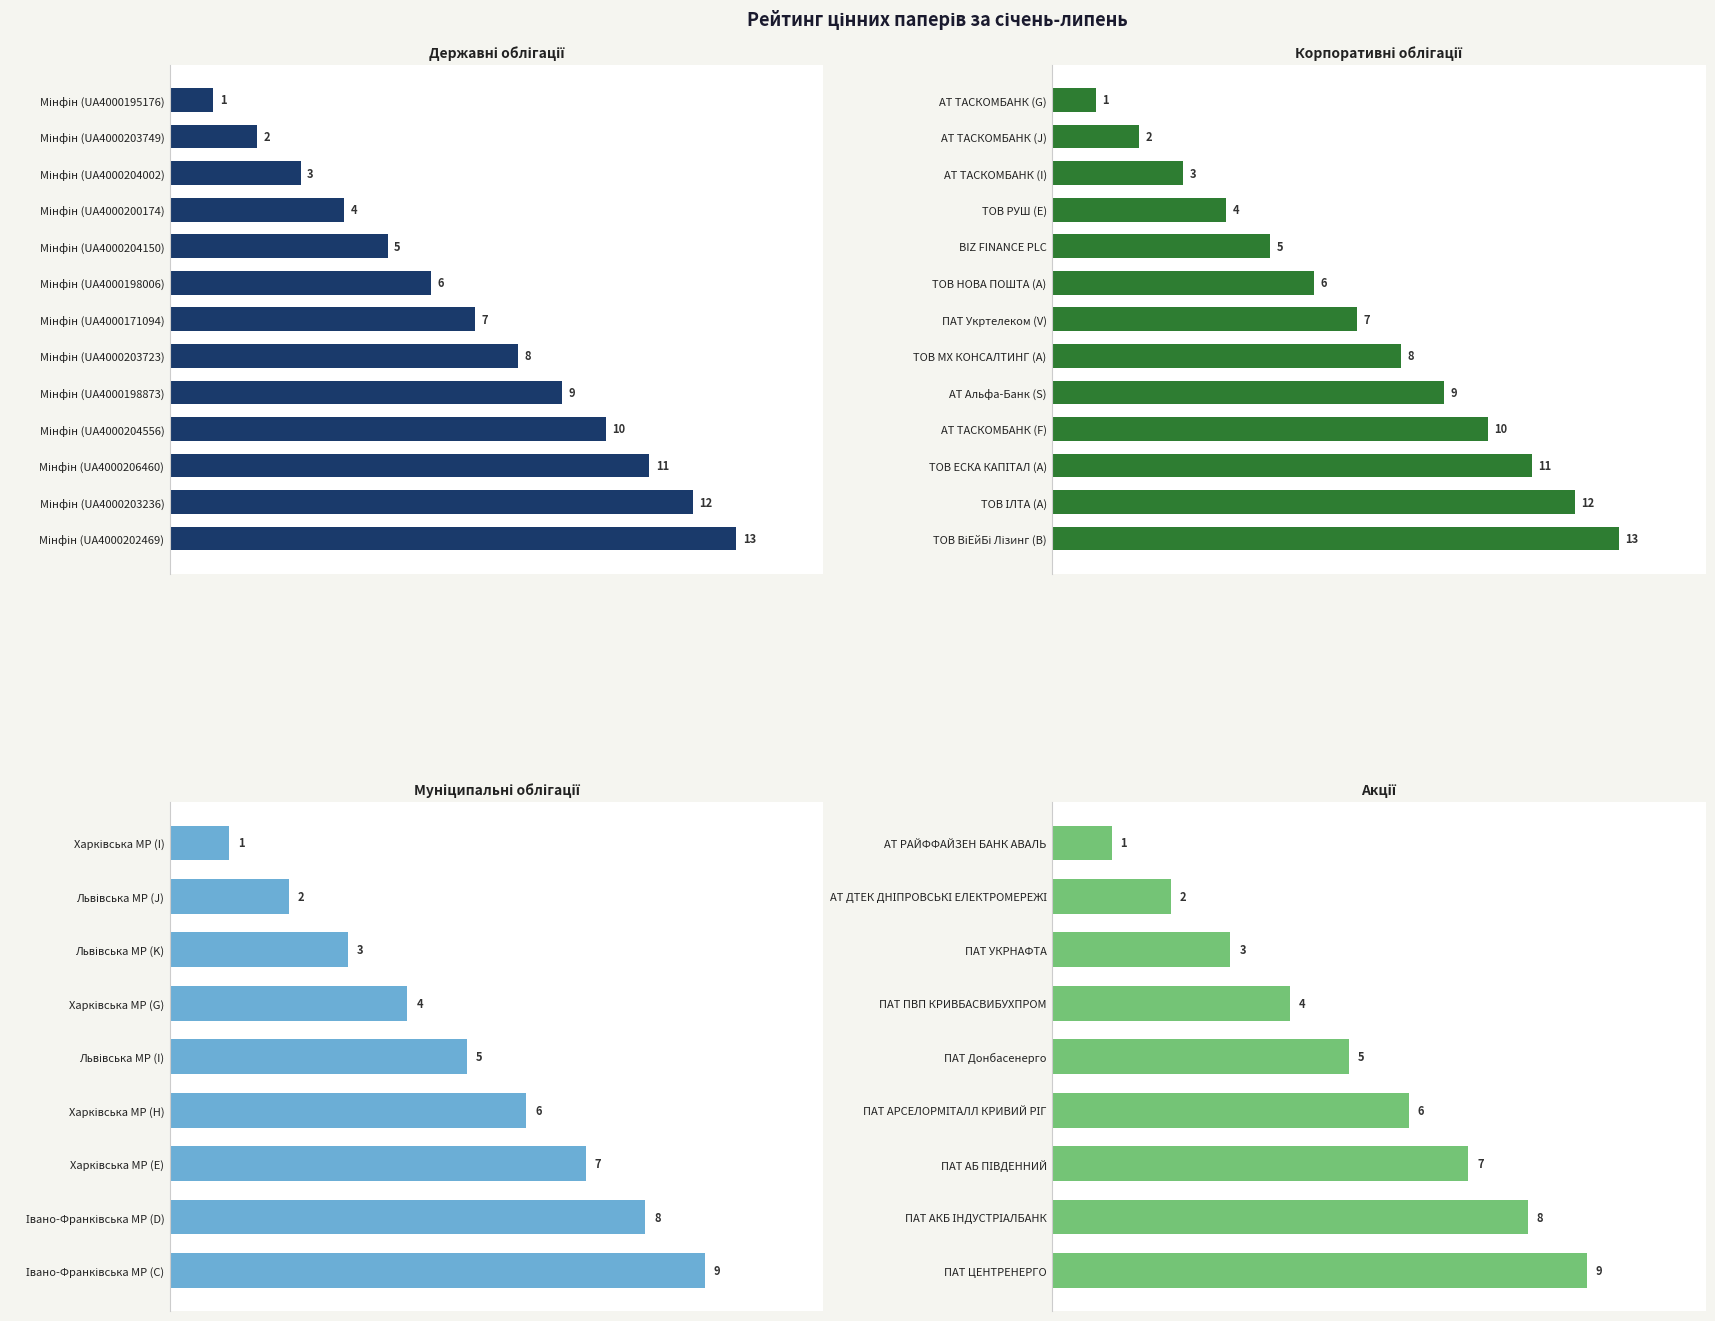

At Позиція 10, list the series in order from largest to smallest.

Державні облігації, Корпоративні облігації